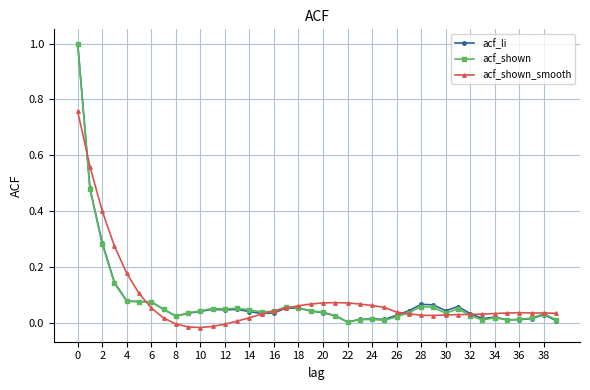

What is the greatest value displayed?

1.0